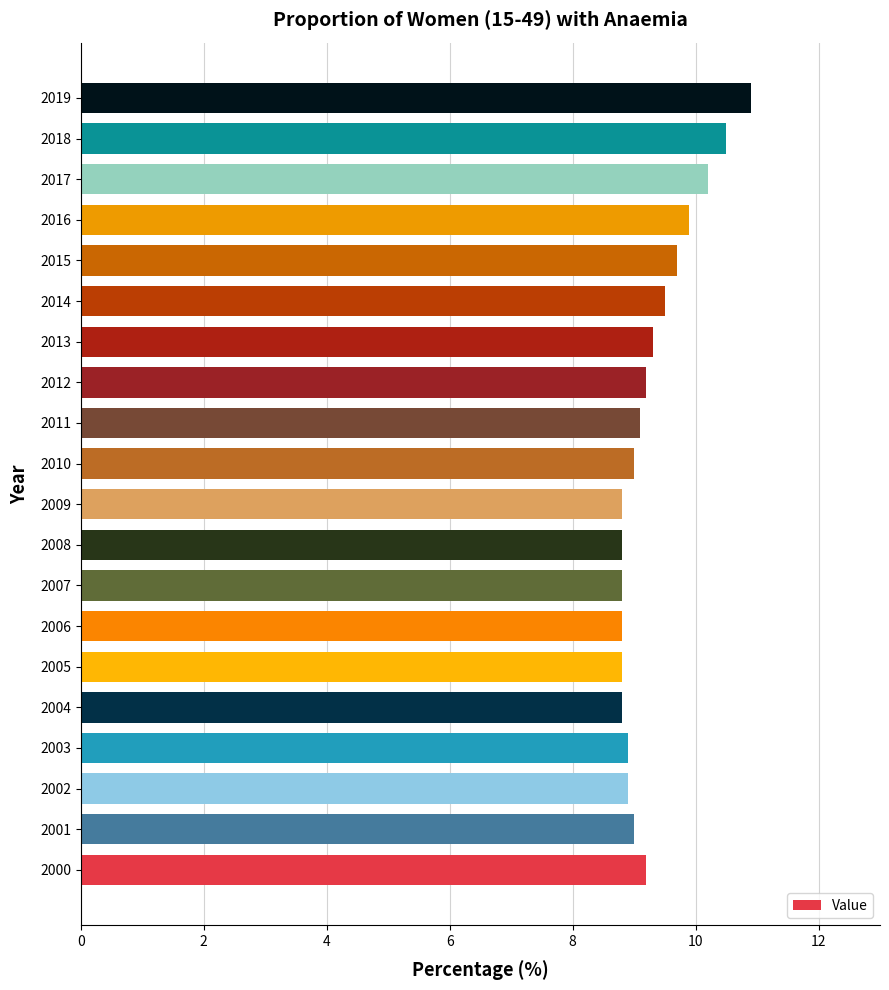

Read the value at 2019.

10.9